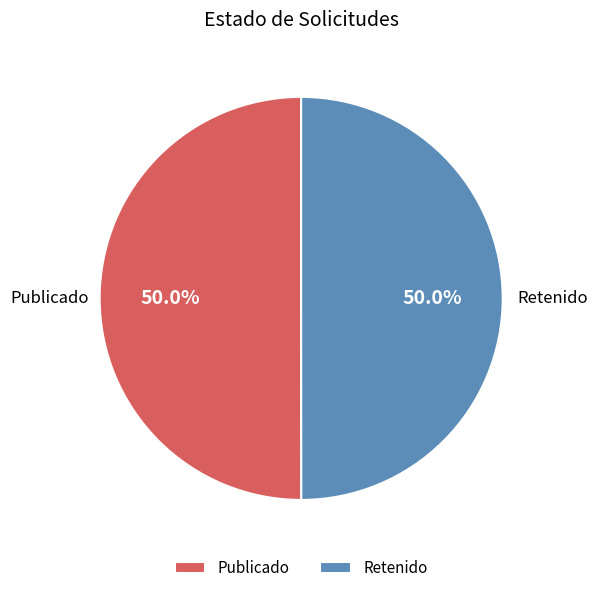

What is the ratio of the value at Retenido to the value at Publicado?

1.0